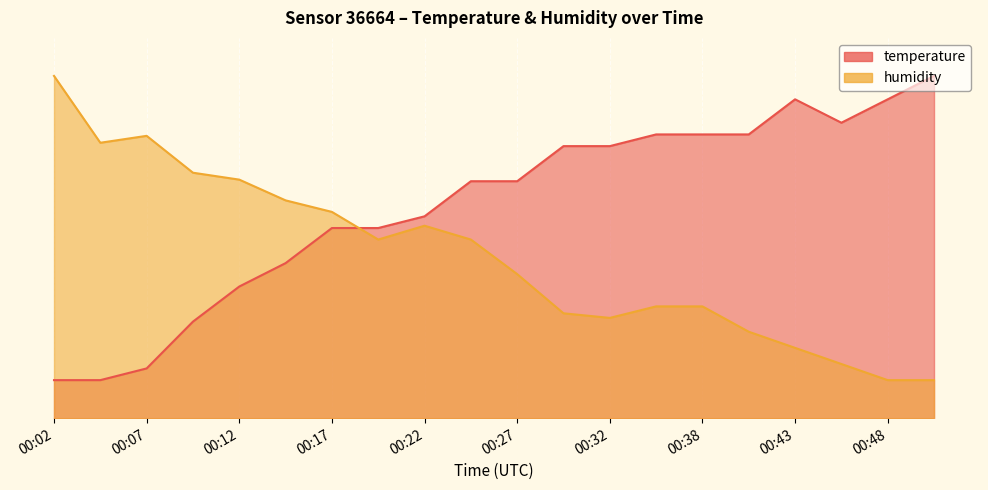

What is the difference between the humidity values at 00:27 and 00:15?

19.4